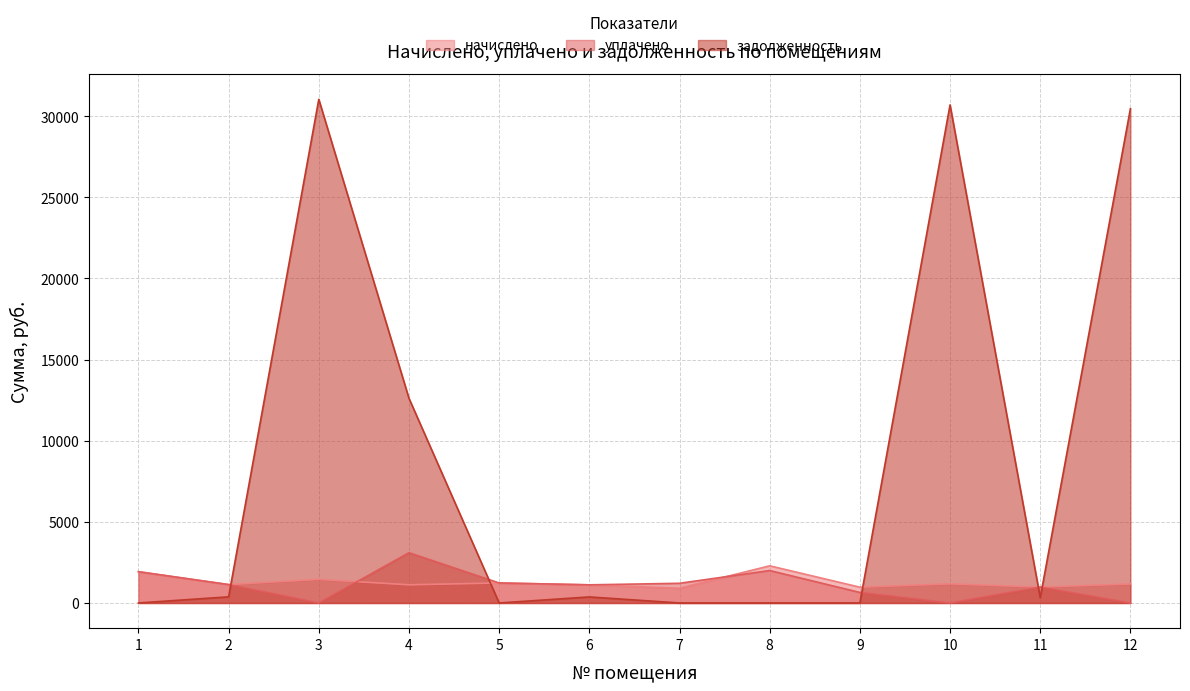

What is the total value across all series at 5?

2466.9